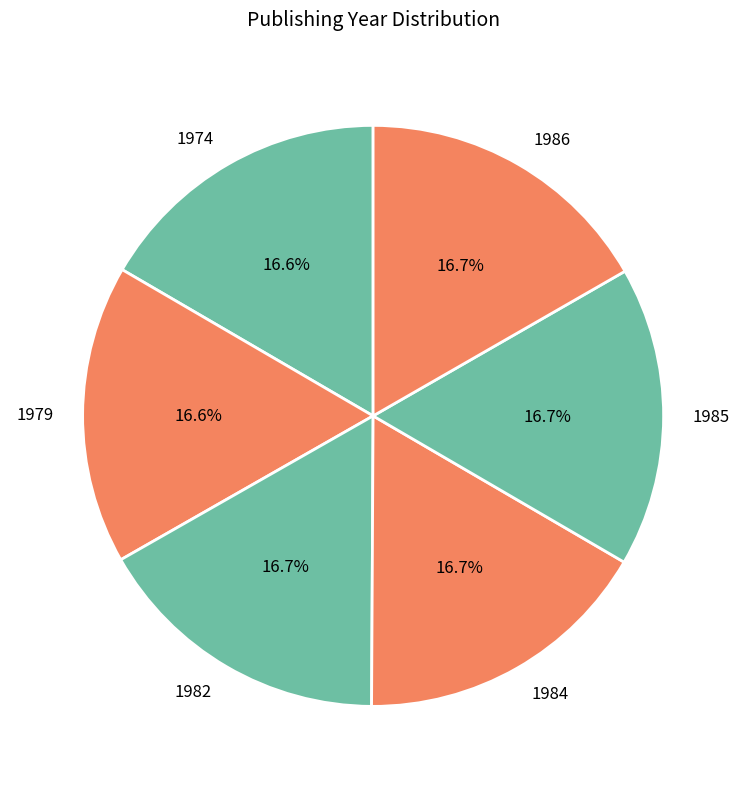

What is the ratio of the value at 1984 to the value at 1979?

1.0